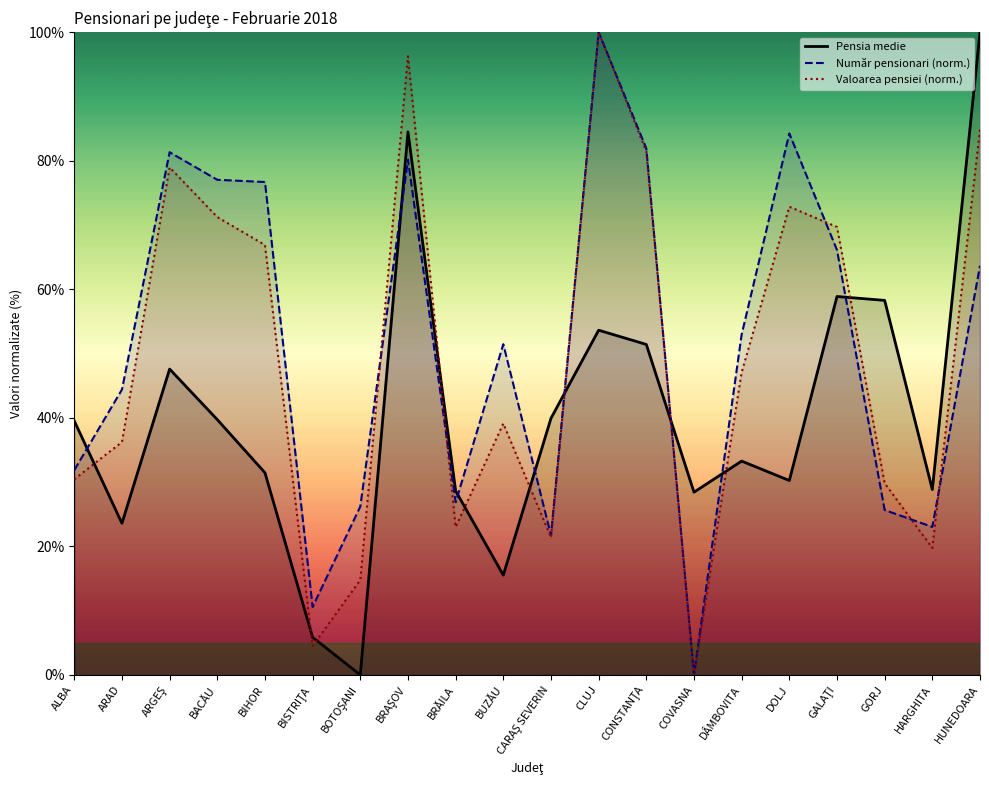

How many data points in Număr pensionari (norm.) are less than 52?

10